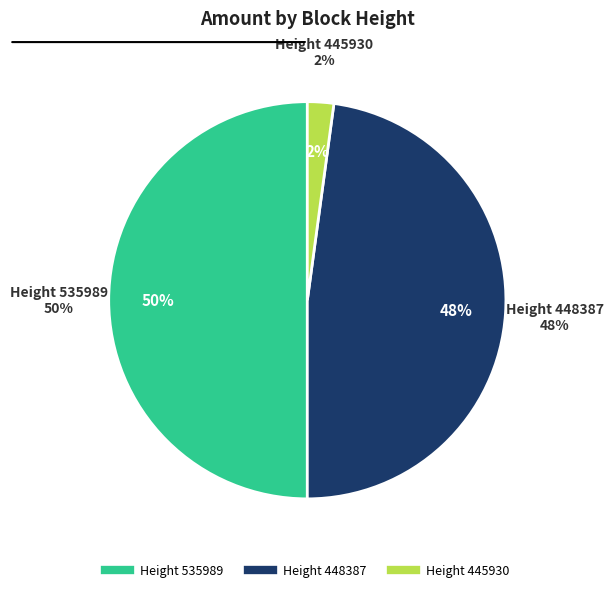

Is 448387 the majority of the pie?

No